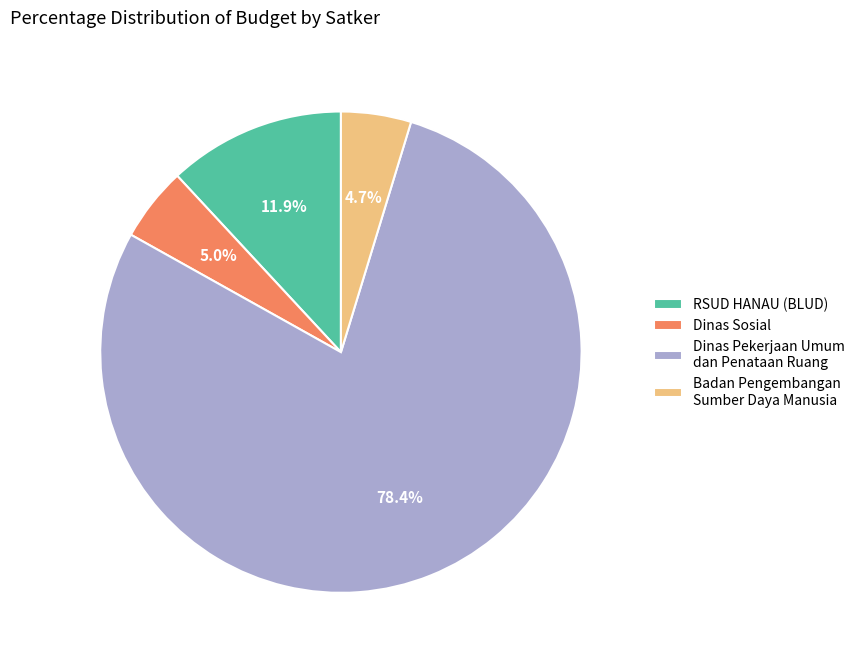

True or false: RSUD HANAU (BLUD) accounts for 12% of the total.

True